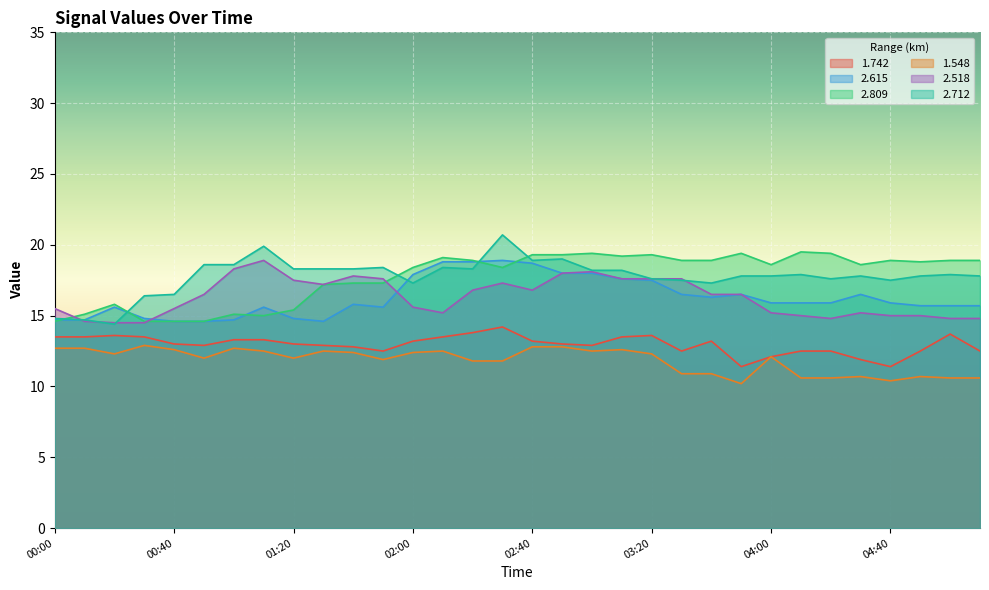

The 1.548 series shows 19.0 at 01:30. True or false?

False